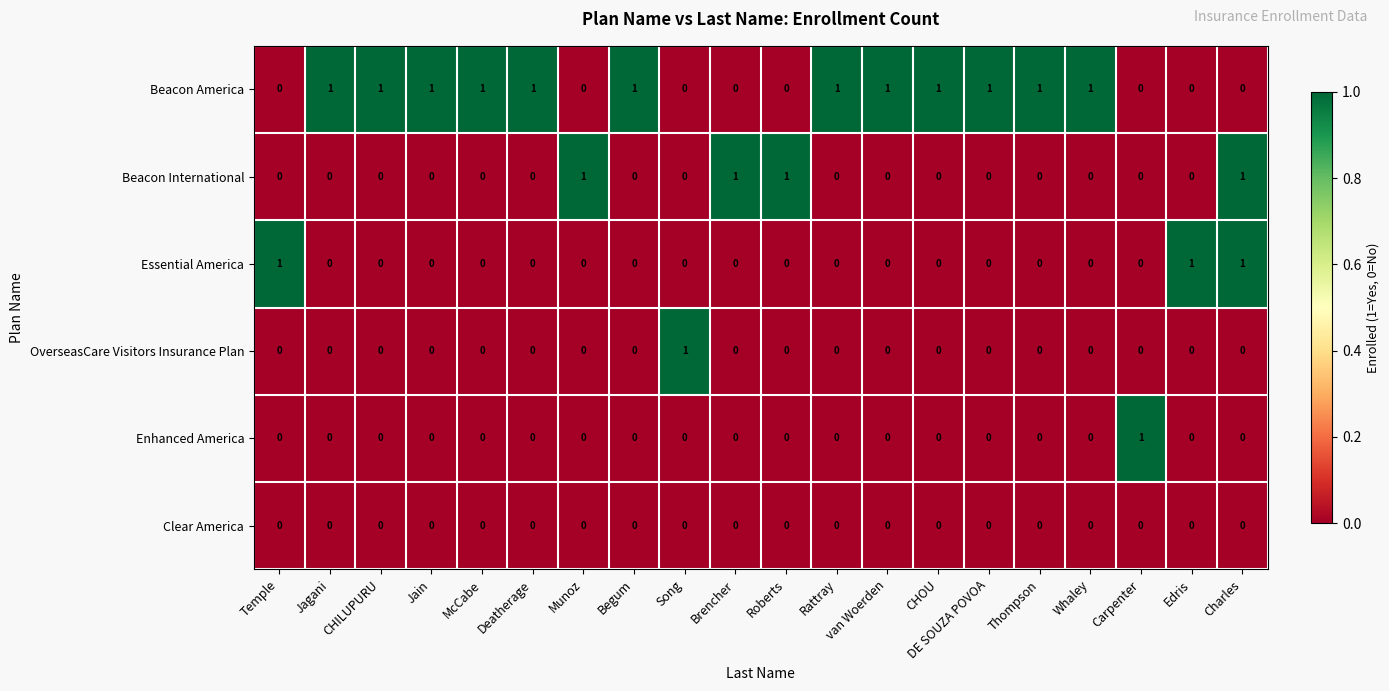

The Beacon America series shows 0 at Song. True or false?

True